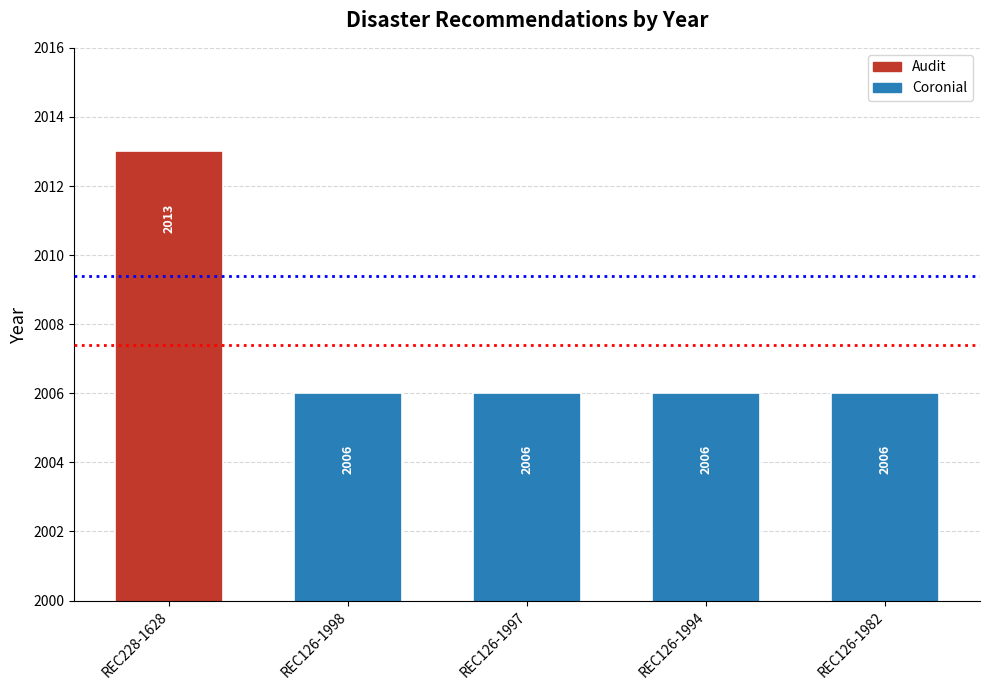

What is the value of the 1st bar from the left?

2013